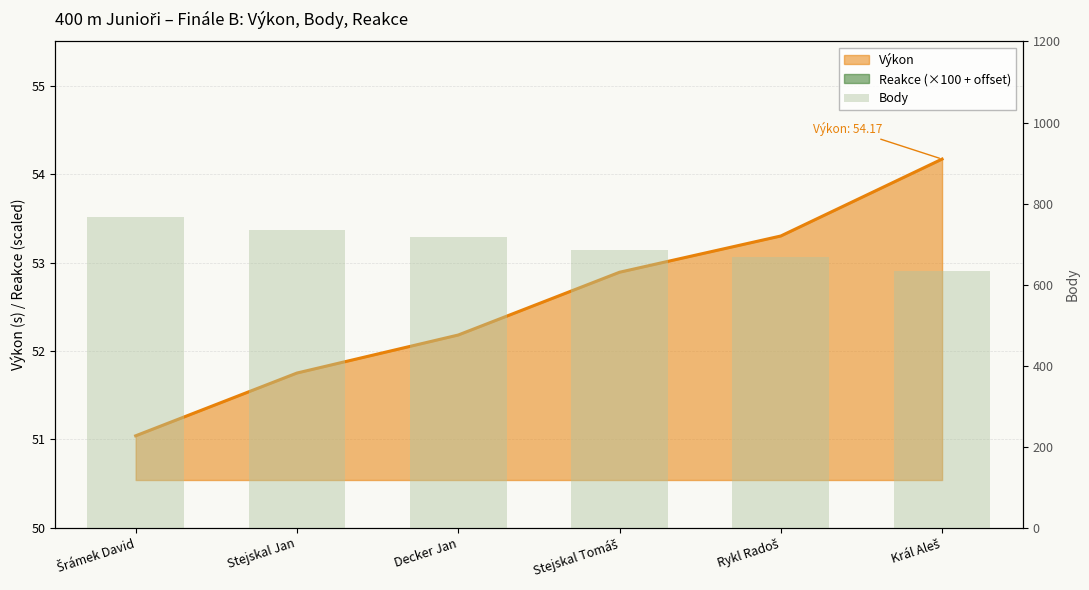

How many values are between 669 and 736?

4